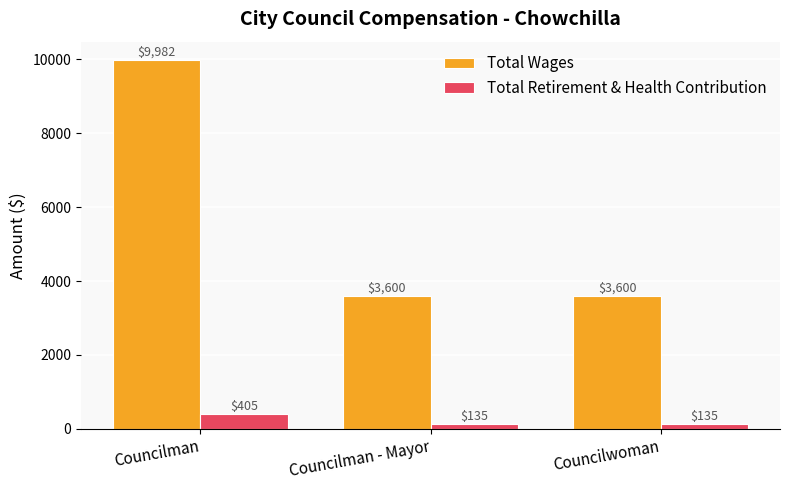

What is the difference between the Total Wages values at Councilman - Mayor and Councilman?

6382